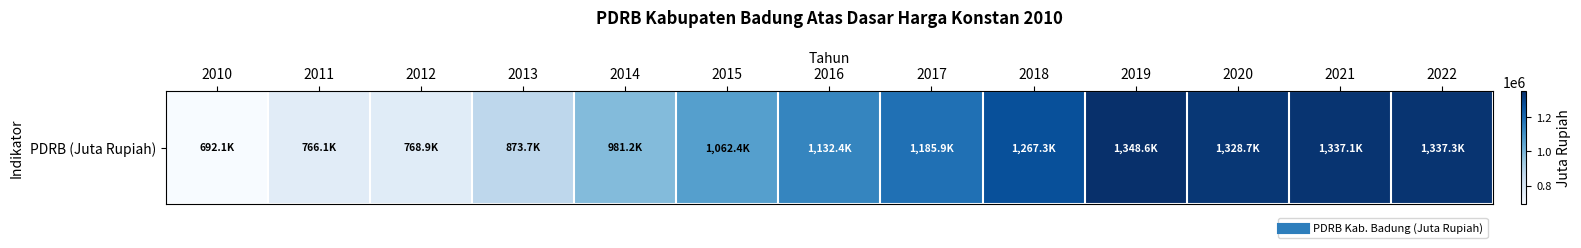

Is it true that the value at 2019 is 2244151.7?

False